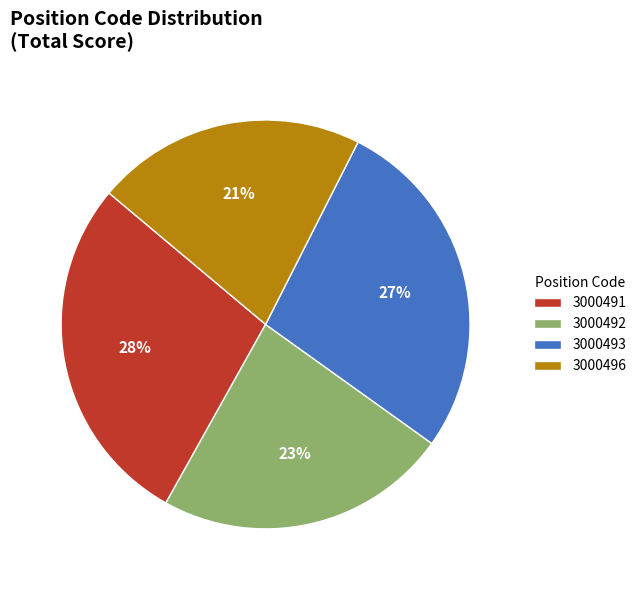

Does any single category account for the majority?

No